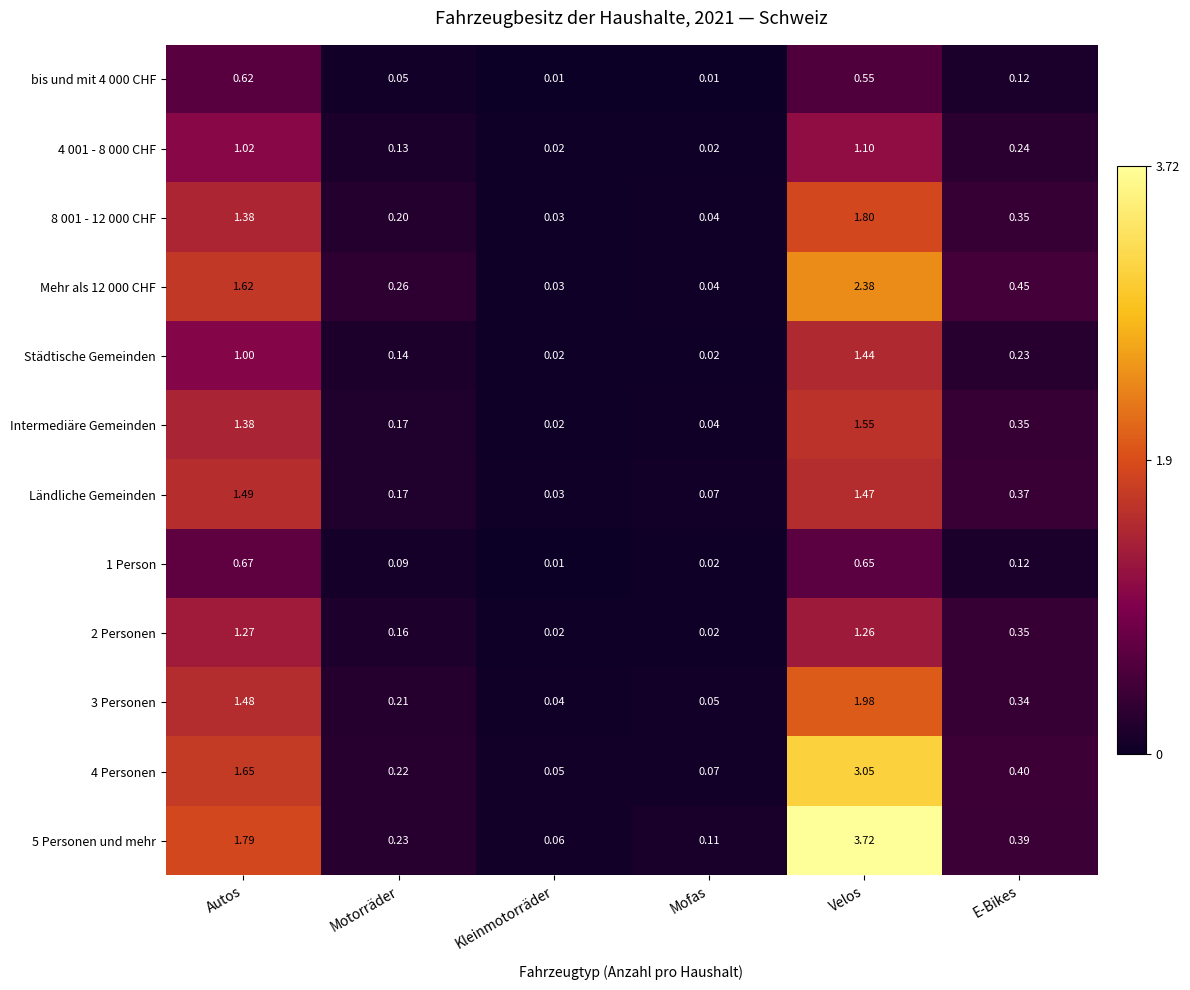

List the labels in order of Ländliche Gemeinden value, largest first.

Autos, Velos, E-Bikes, Motorräder, Mofas, Kleinmotorräder